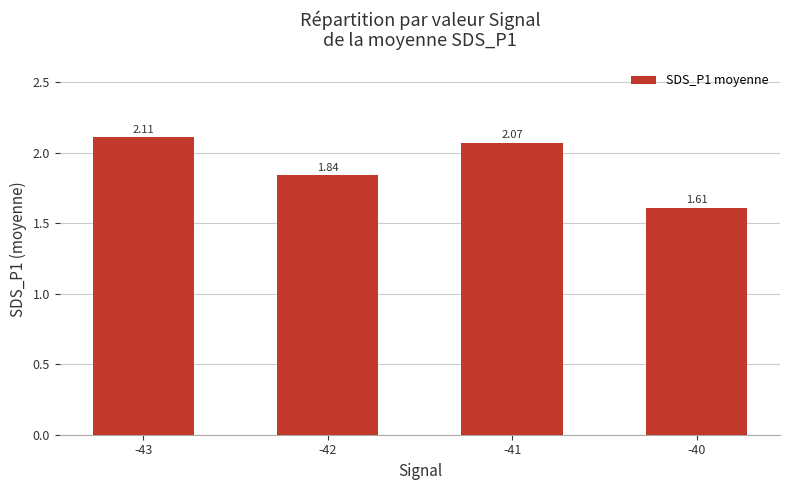

Between -41 and -43, which is larger?

-43